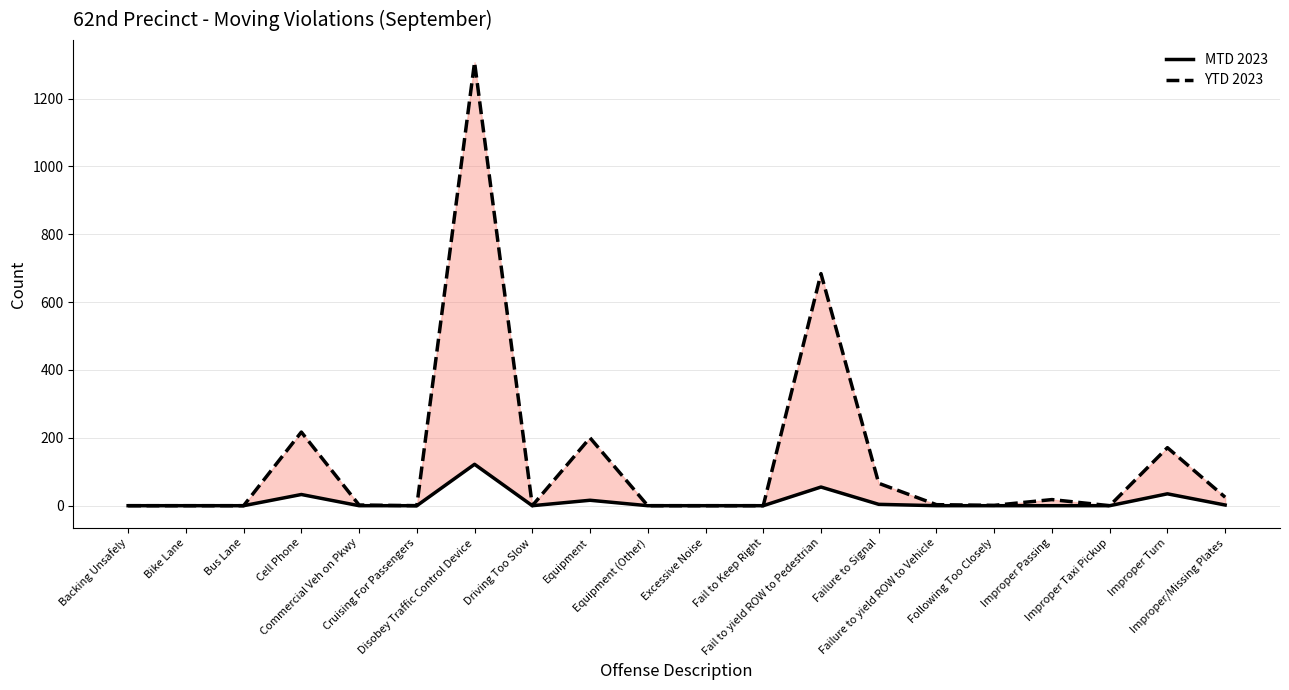

How many values in YTD 2023 are above zero?

11